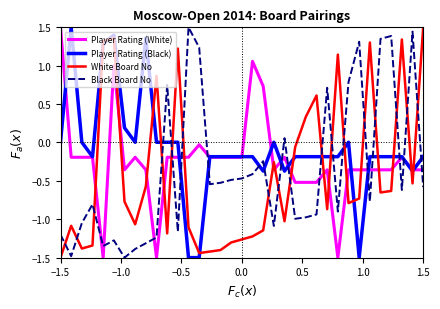

Which series has the largest total across all categories?

Player Rating (Black)